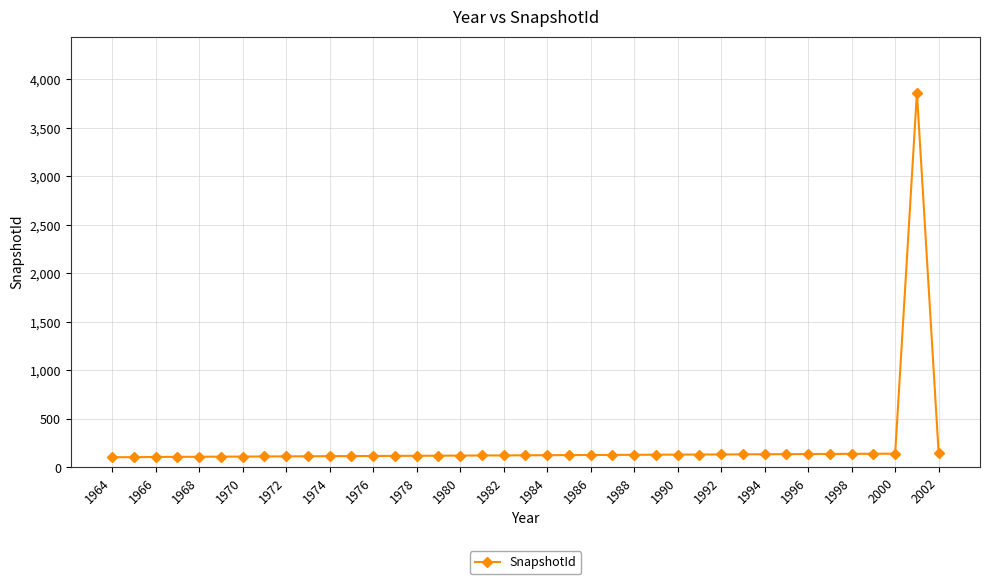

What is the value of the 15th point from the left?

118